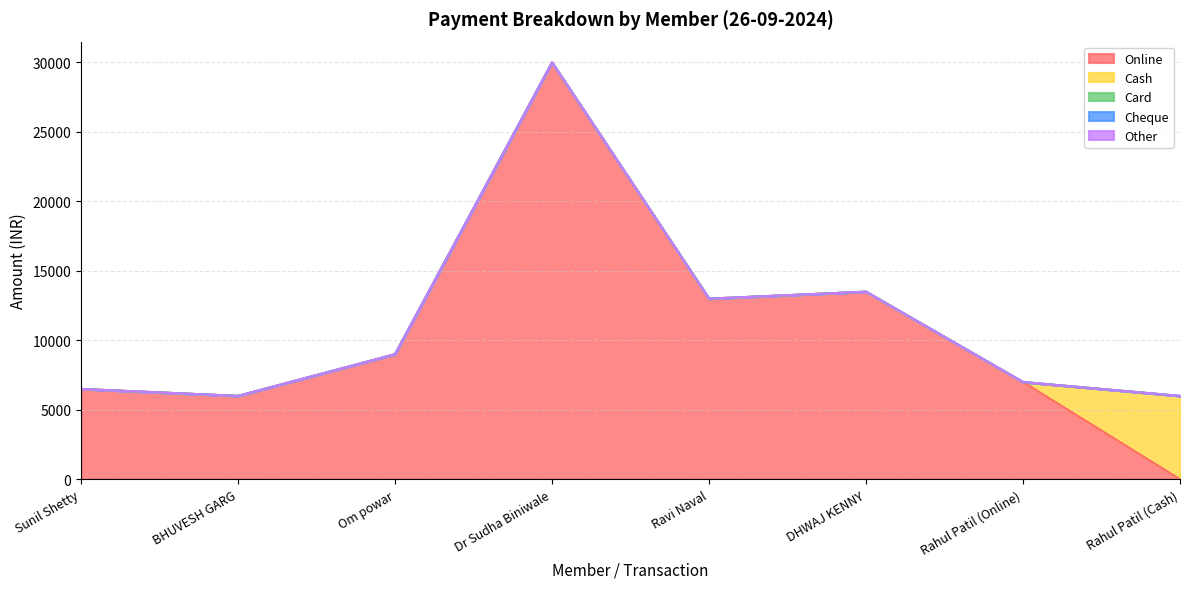

What is the label of the 4th point from the left?

Dr Sudha Biniwale